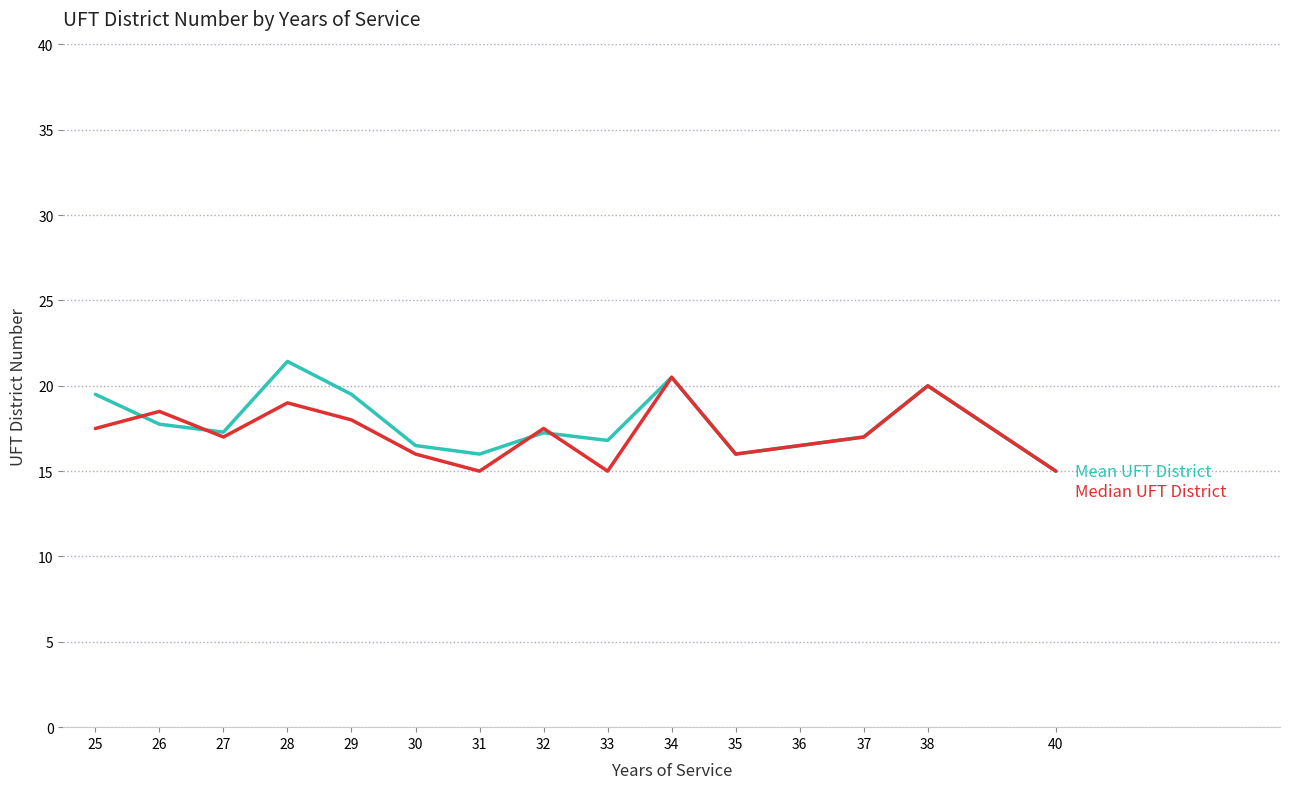

What is the spread (max minus min) of values at 29?

1.5